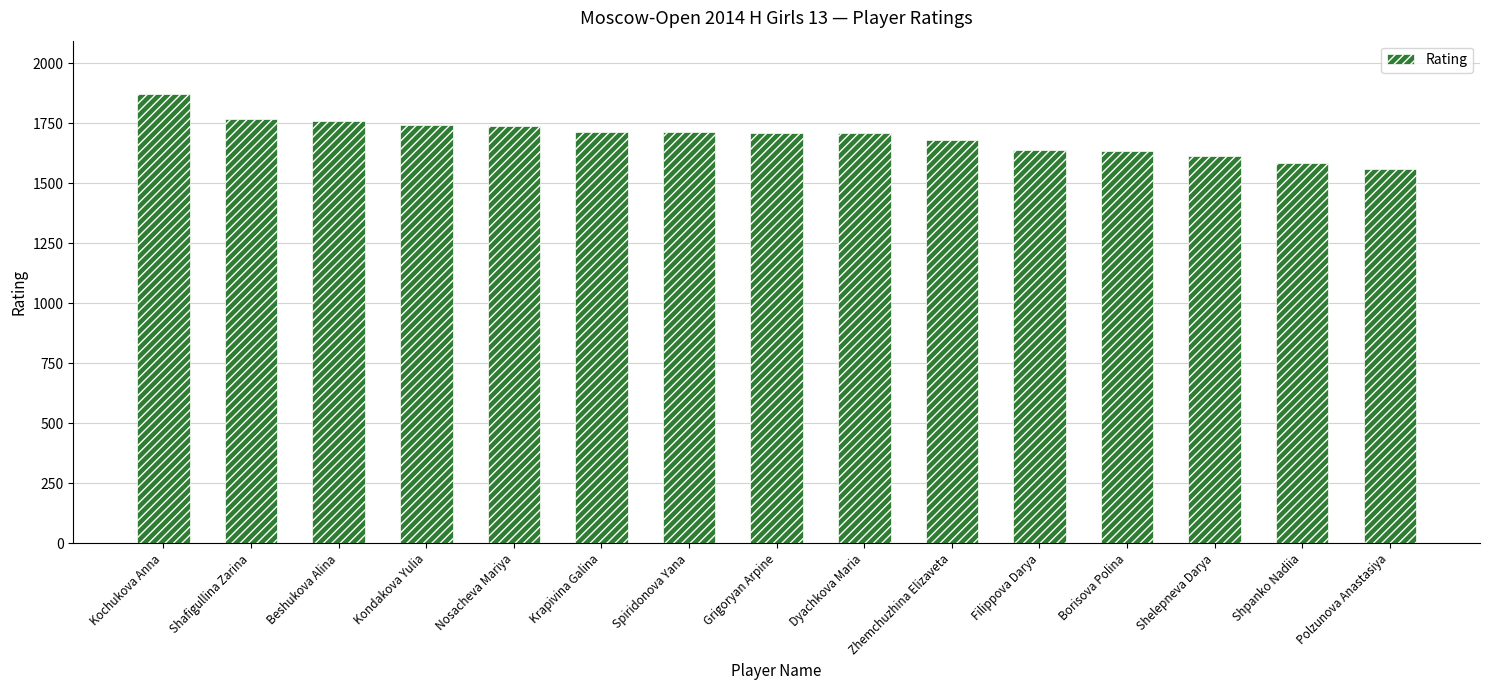

What is the value of the 6th bar from the left?

1714